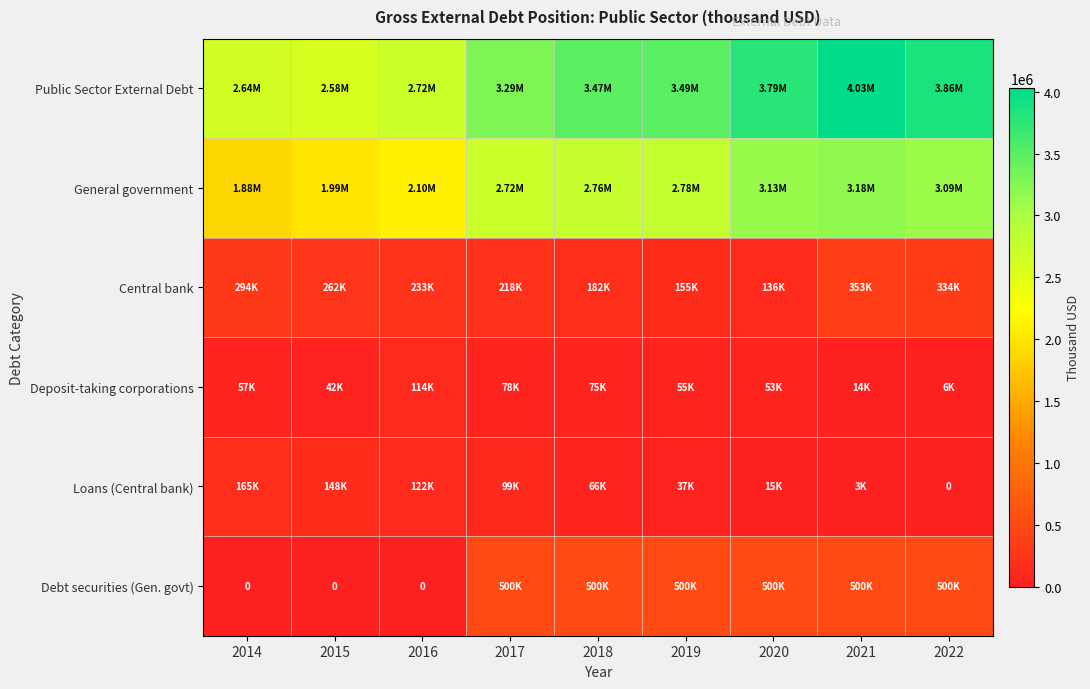

What is the spread (max minus min) of values at 2018?

3407558.1